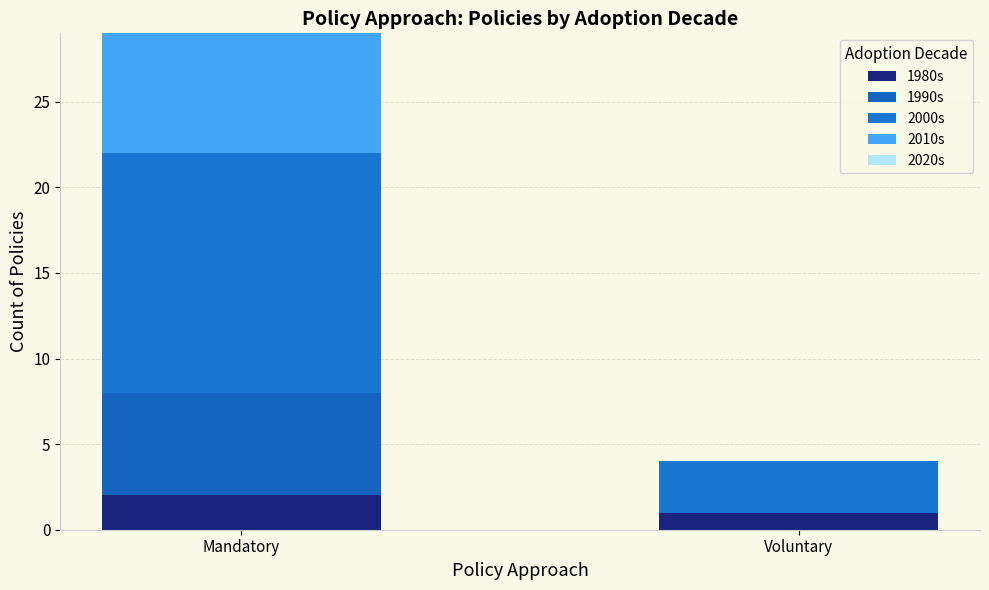

What is the total value across all series at Voluntary?

4